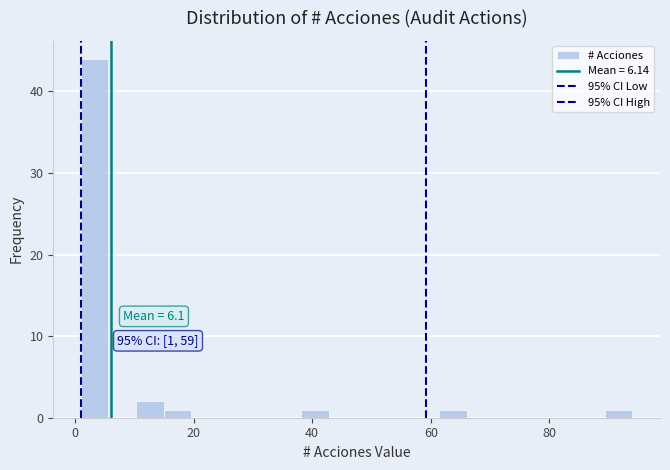

Read against the x-axis, roughly where is the centre of the tallest bar?

4